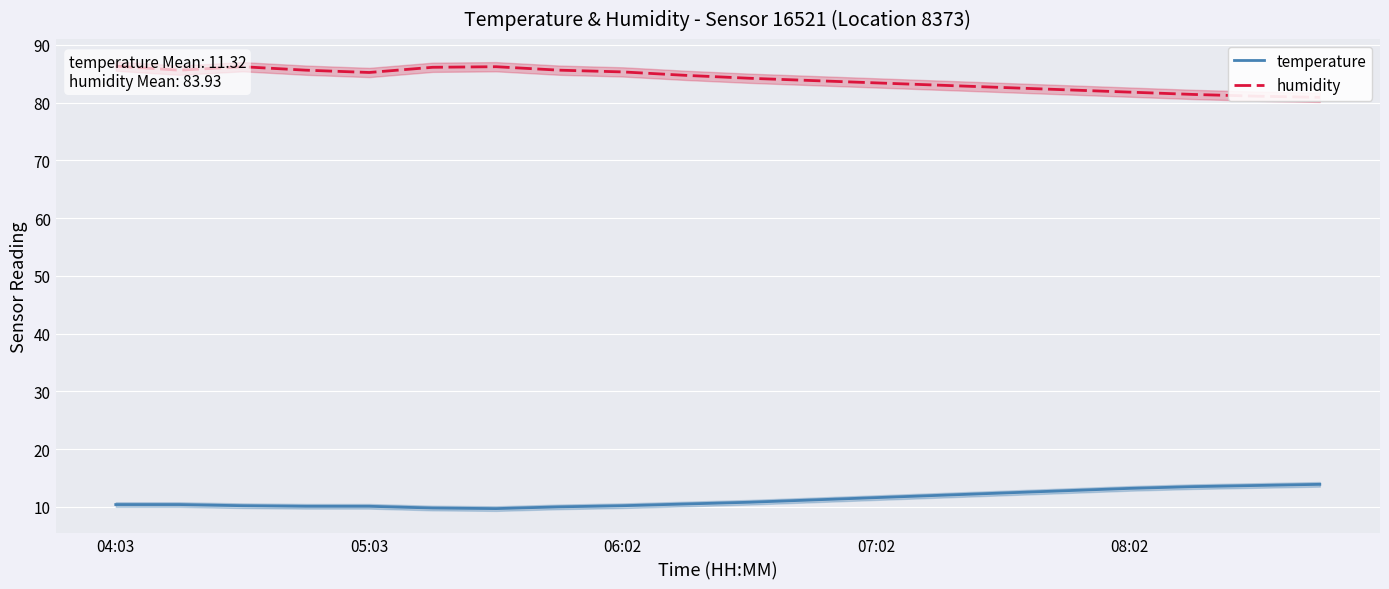

What position from the right is 13?

7